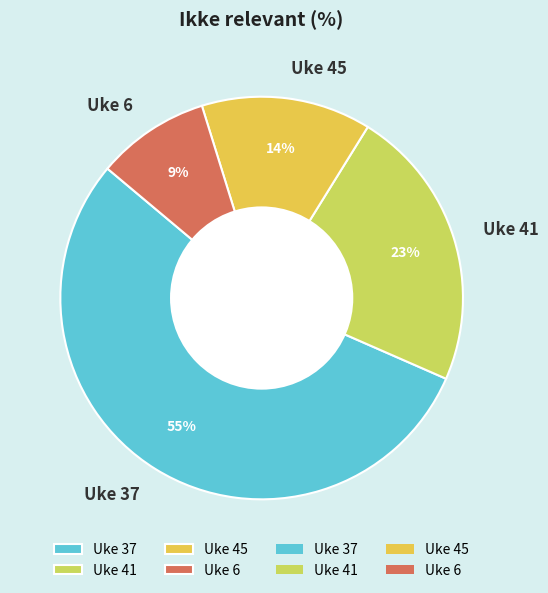

To the nearest percent, what percentage of the pie is Uke 6?

9%